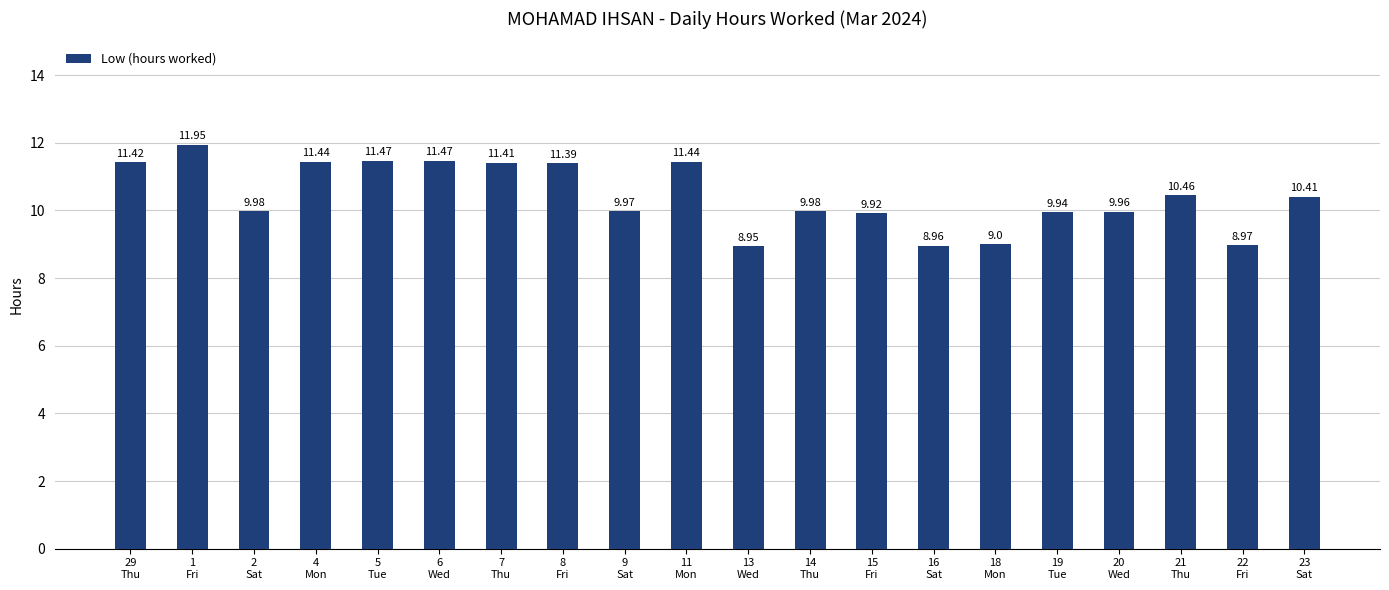

How many data points are less than 10?

10